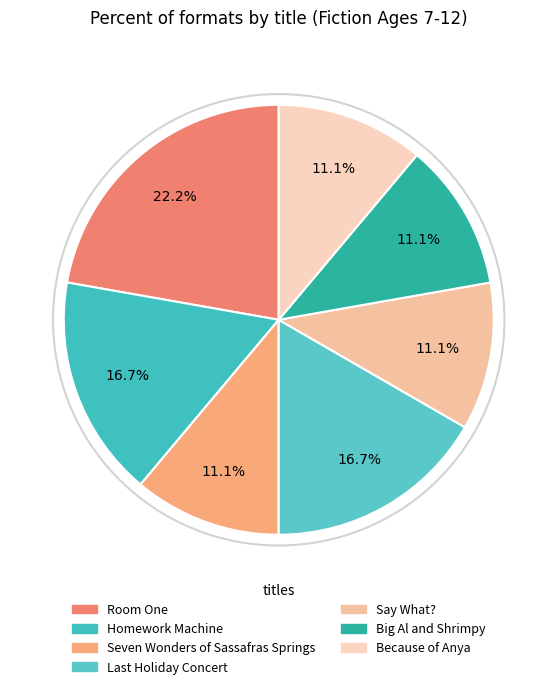

What is the largest slice in the pie chart?

Room One